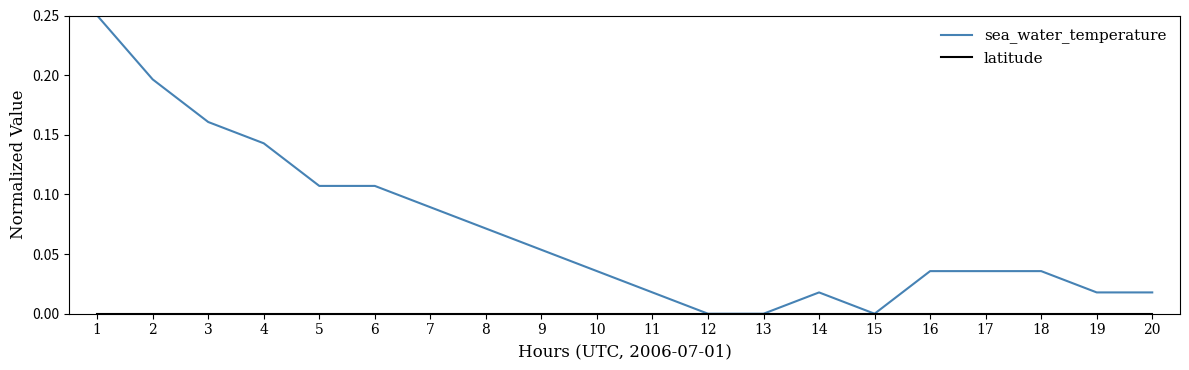

Between 15 and 16, which series saw the biggest shift?

sea_water_temperature